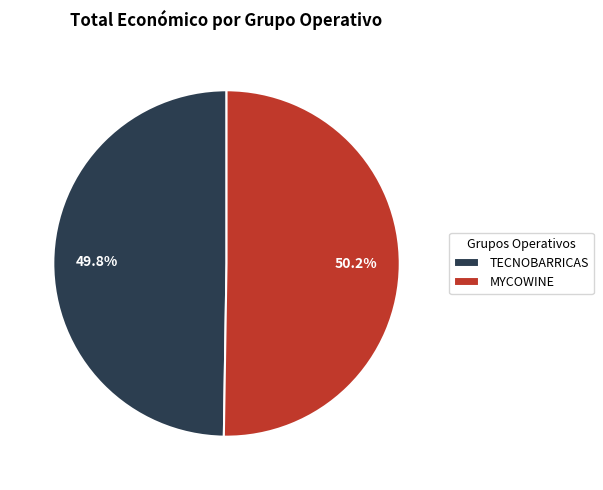

Does any single category account for the majority?

Yes